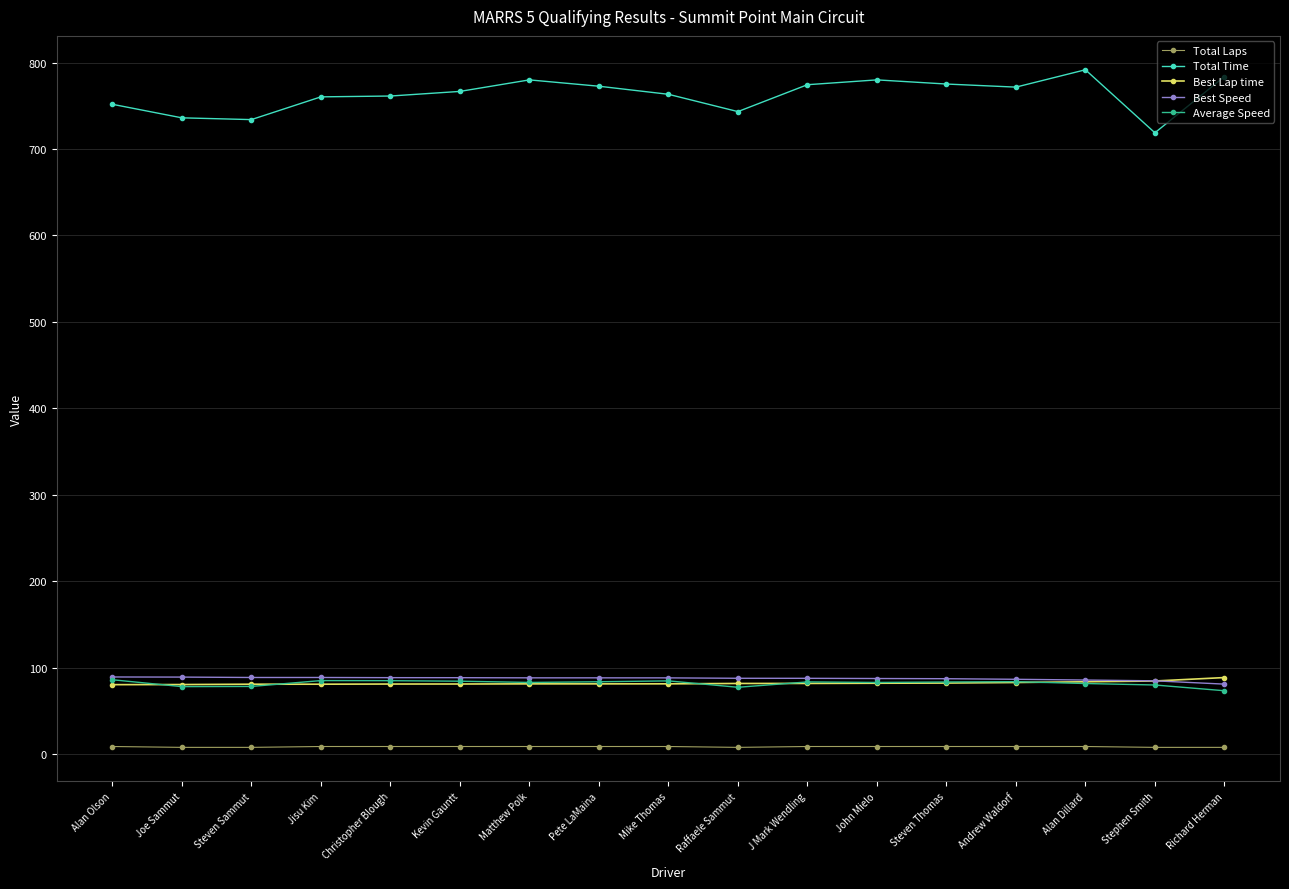

What is the smallest value displayed?

8.0